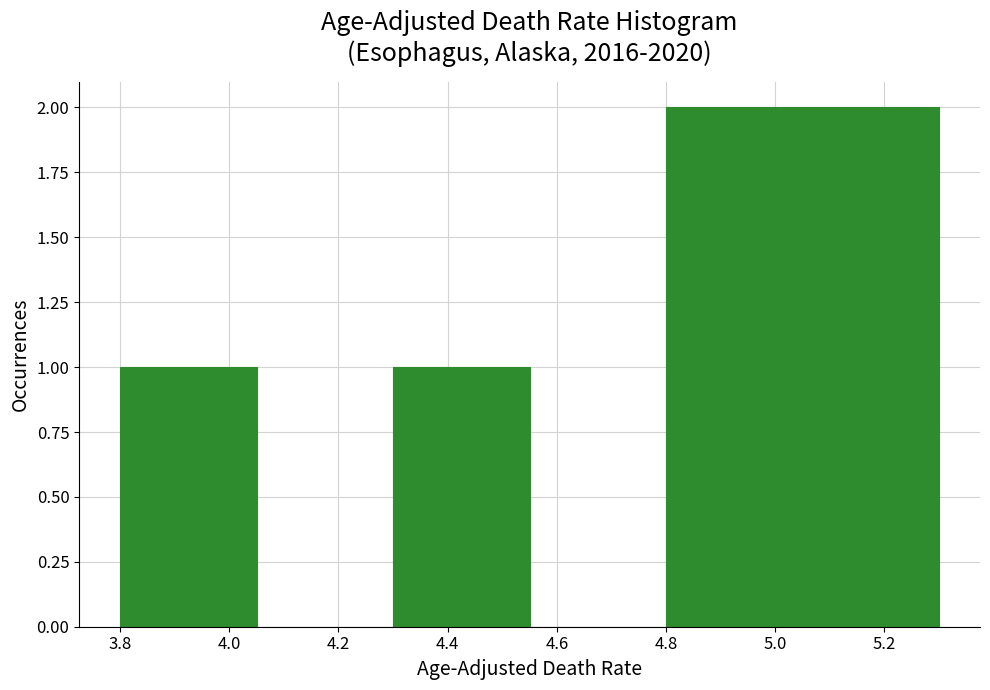

Reading left to right, list every bar in this chart as the range it spans on the x-axis followed by its height. The values are not printed on the chart, so give them approximately, as read against the axis.

3.80 to 4.05: 1
4.05 to 4.30: 0
4.30 to 4.55: 1
4.55 to 4.80: 0
4.80 to 5.05: 2
5.05 to 5.30: 2